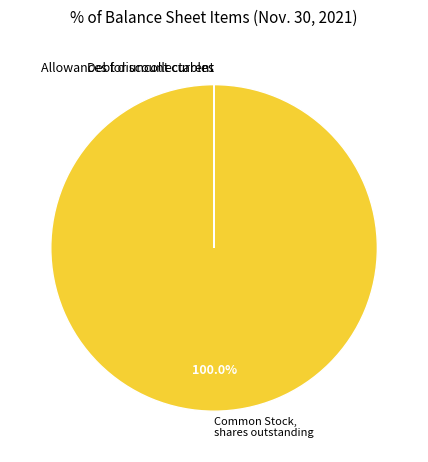

Is it true that Common Stock, shares outstanding is 89% of the pie?

False